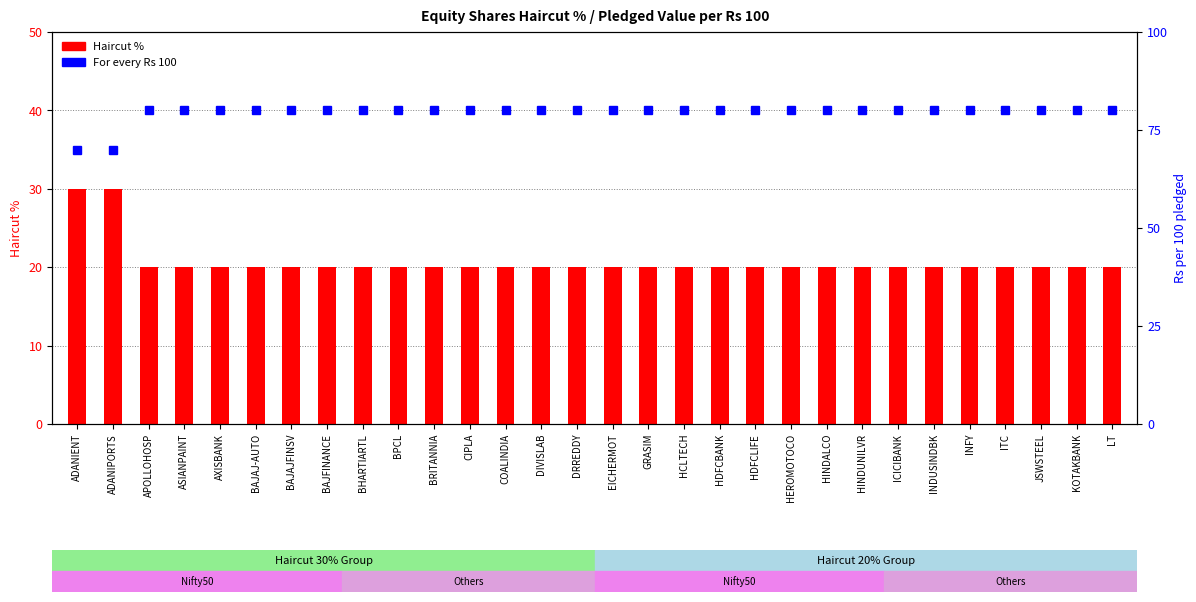

What position from the right is JSWSTEEL?

3